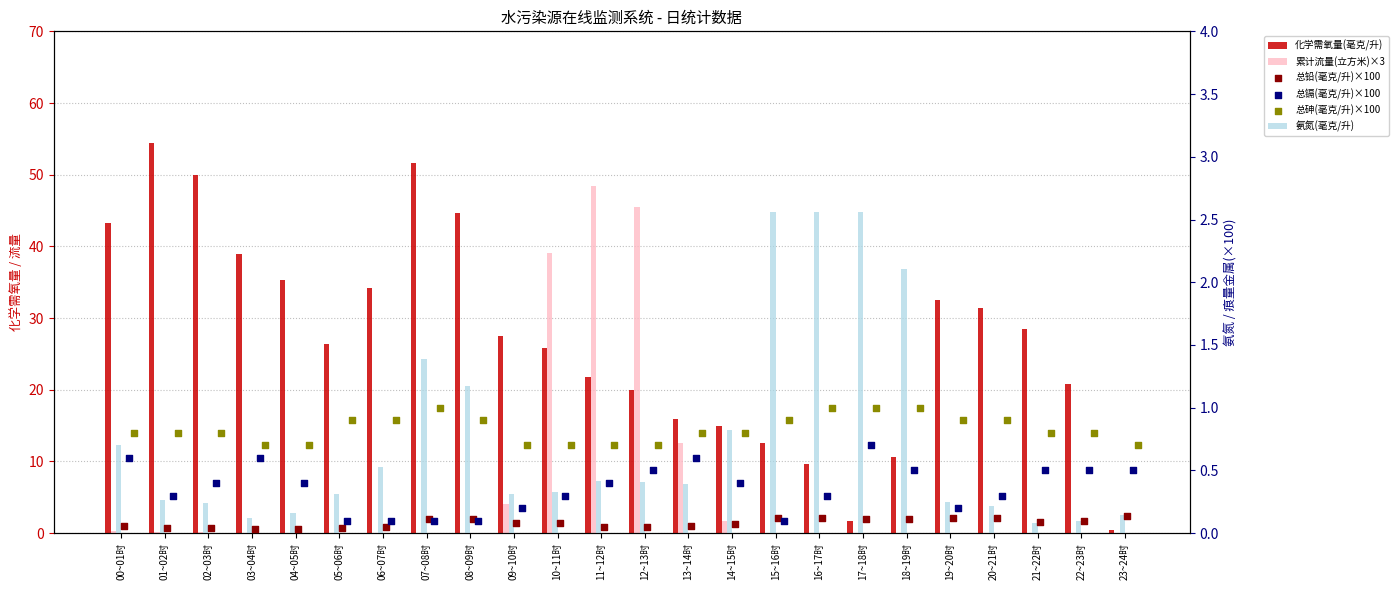

What are all the series names shown in the legend?

化学需氧量(毫克/升), 累计流量(立方米)×3, 氨氮(毫克/升), 总铅(毫克/升)×100, 总镉(毫克/升)×100, 总砷(毫克/升)×100